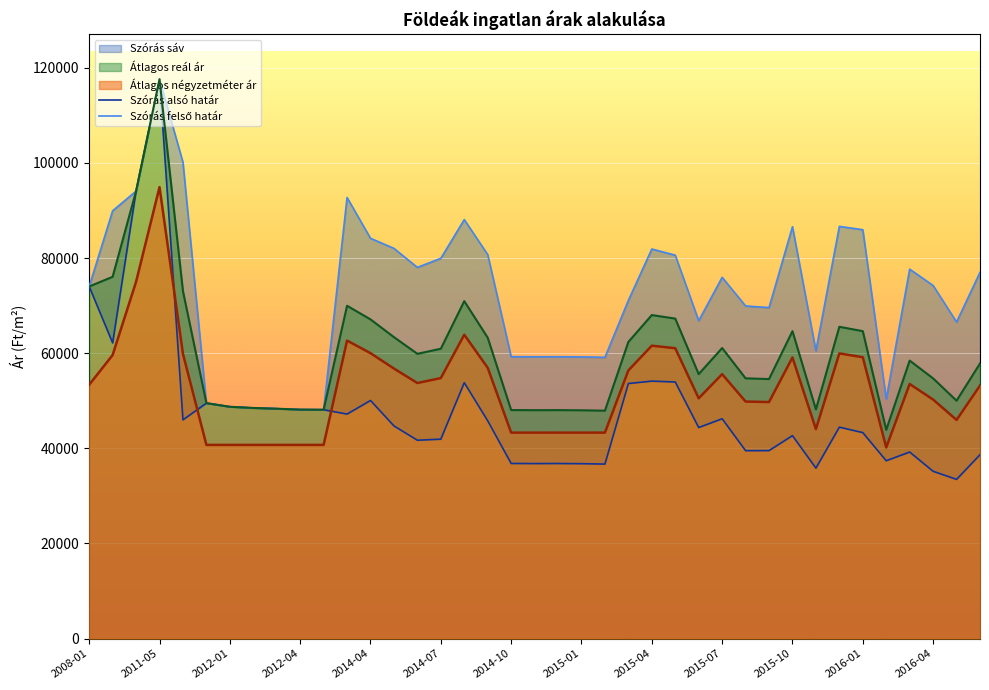

What is the lowest value of the Átlagos négyzetméter ár series?

40176